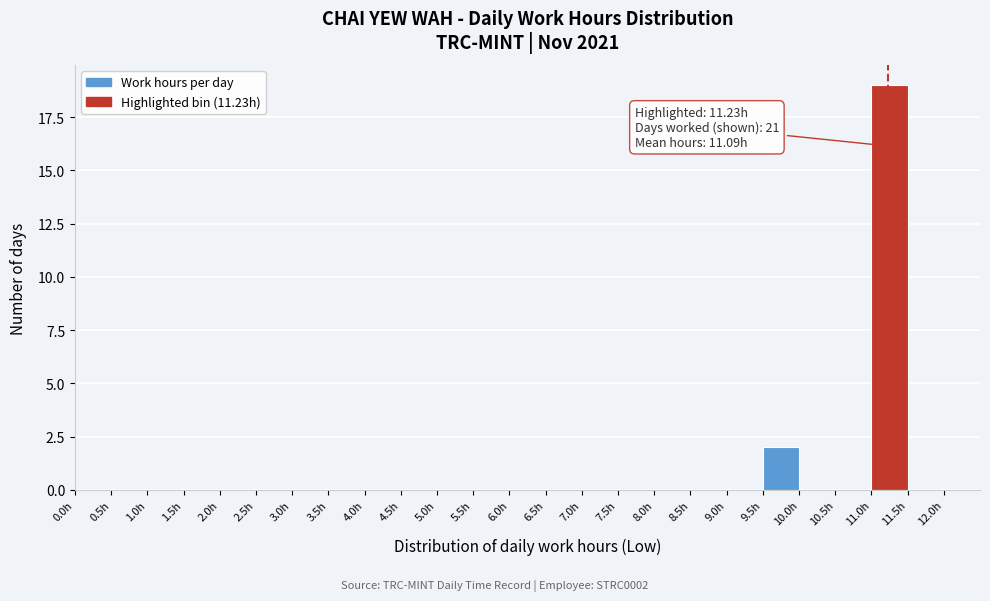

Over which range of the x-axis is the bar tallest?

11.0 to 11.5